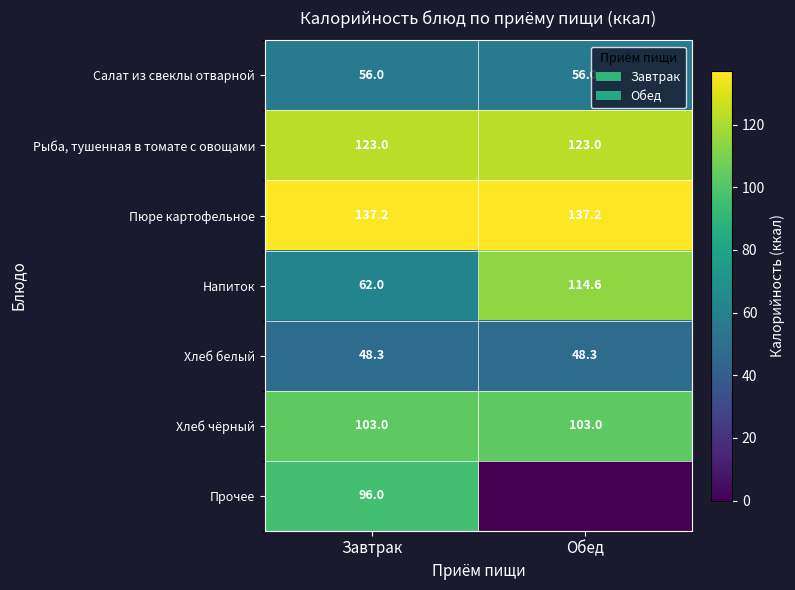

Read the Напиток value at Завтрак.

62.0